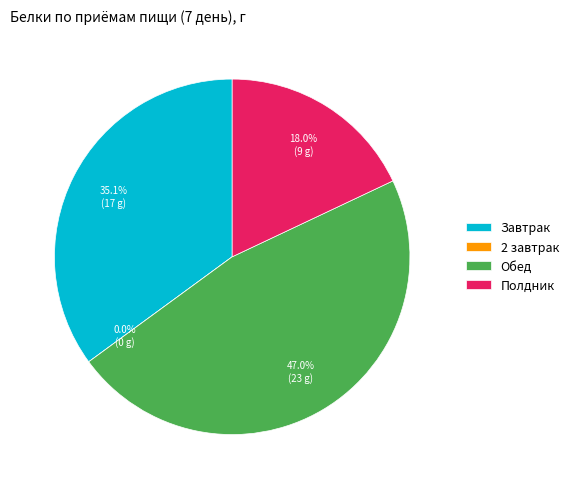

Combined, do Полдник and Завтрак account for over 50%?

Yes